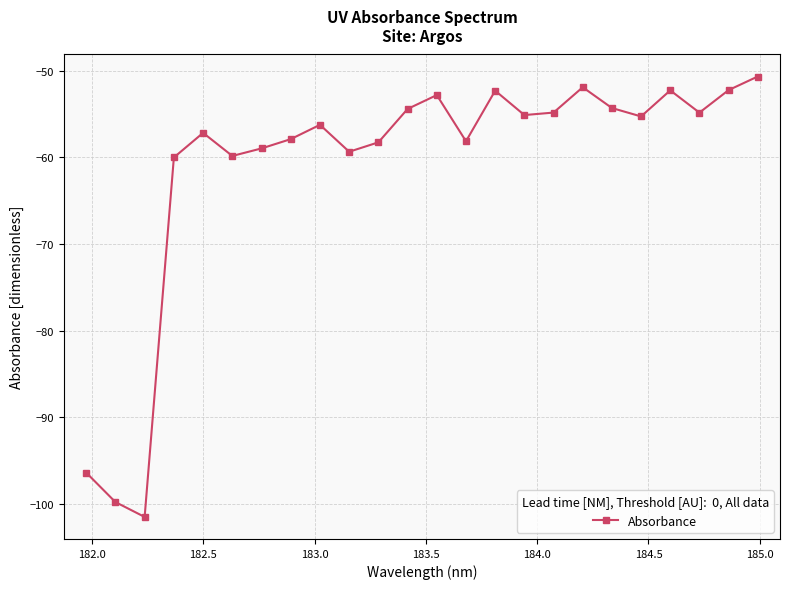

What is the average value?

-61.0